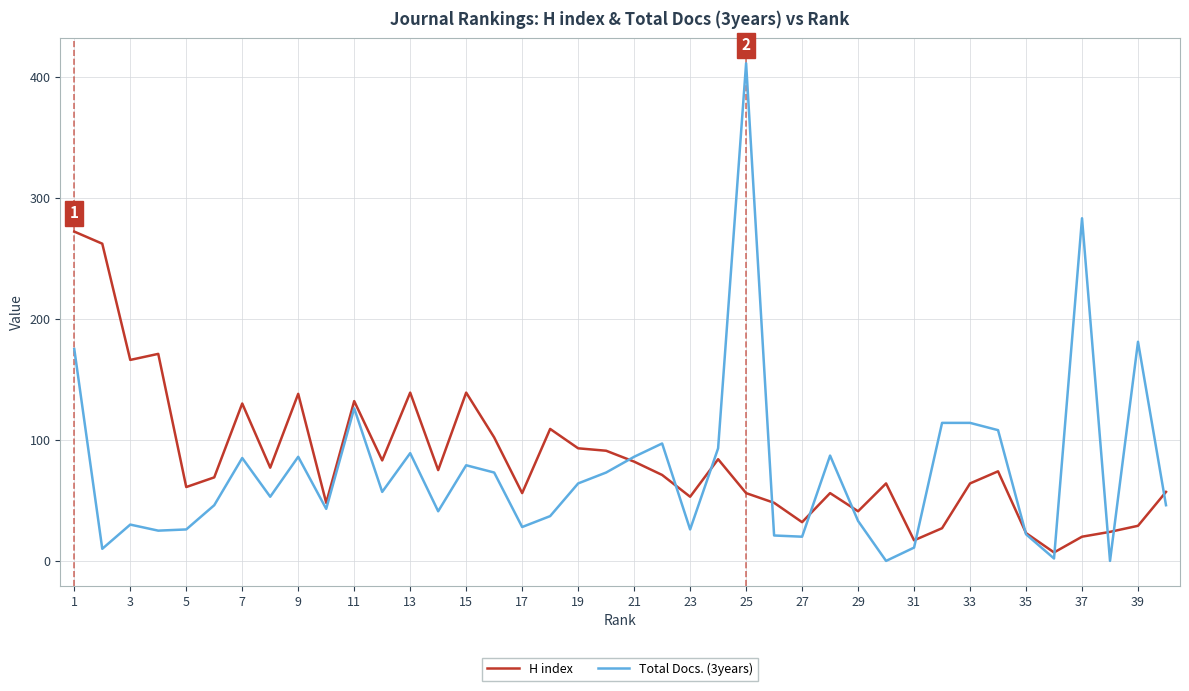

Which series ends up on top after the final intersection of H index and Total Docs. (3years)?

H index